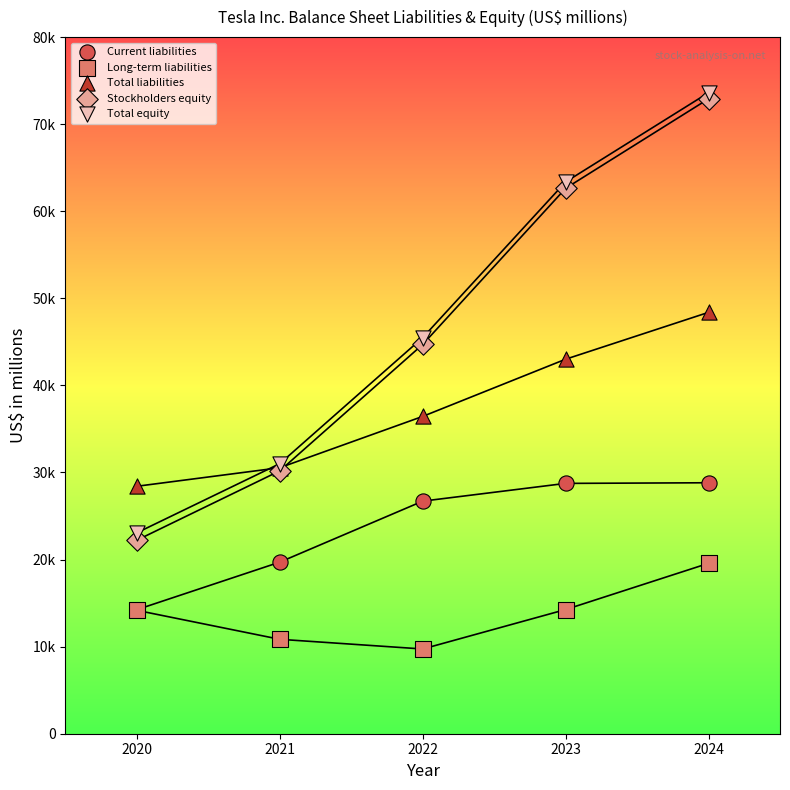

What are all the series names shown in the legend?

Current liabilities, Long-term liabilities, Total liabilities, Stockholders equity, Total equity